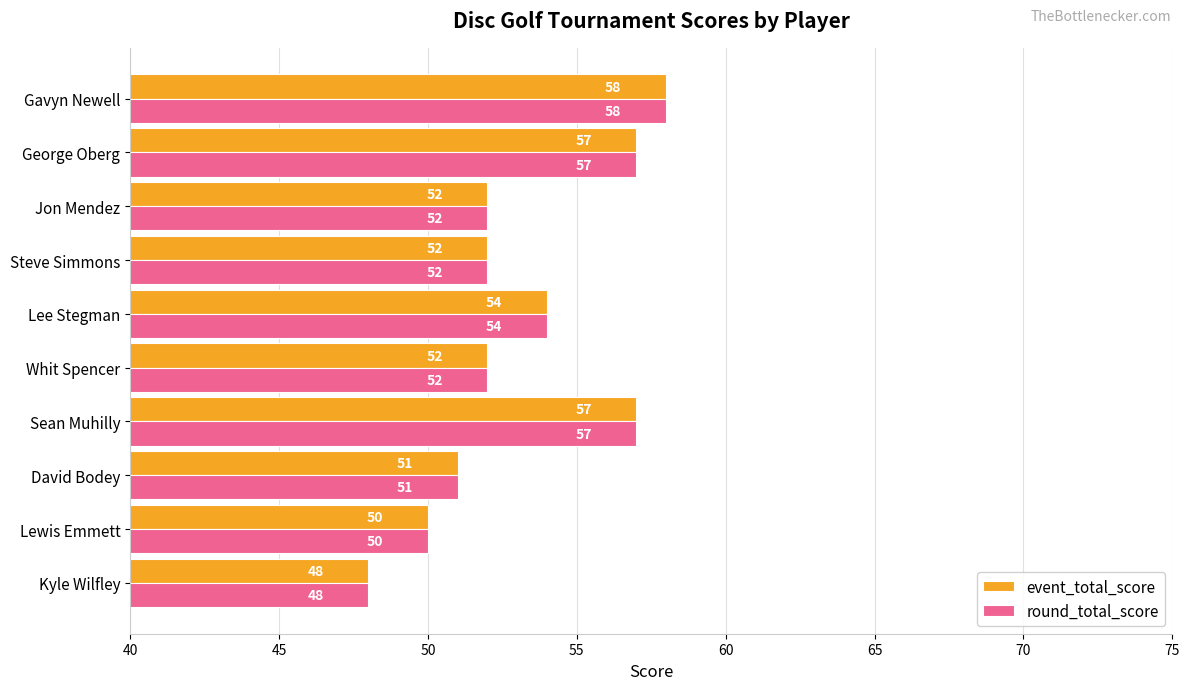

True or false: round_total_score has a value of 58 at Gavyn Newell.

True